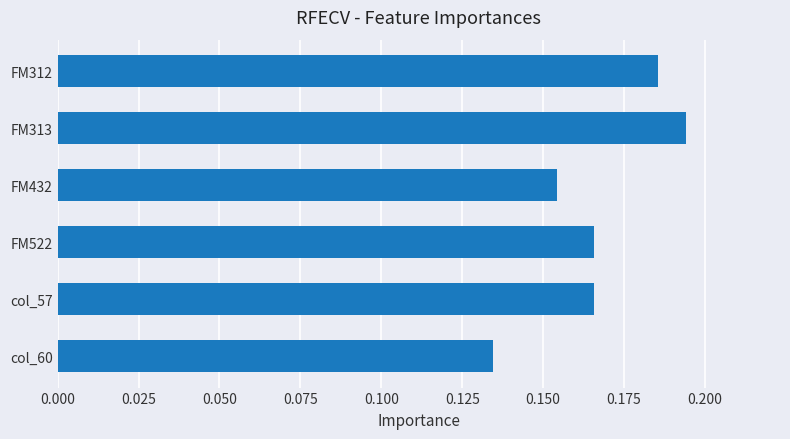

What is the sum of all values?

1.0